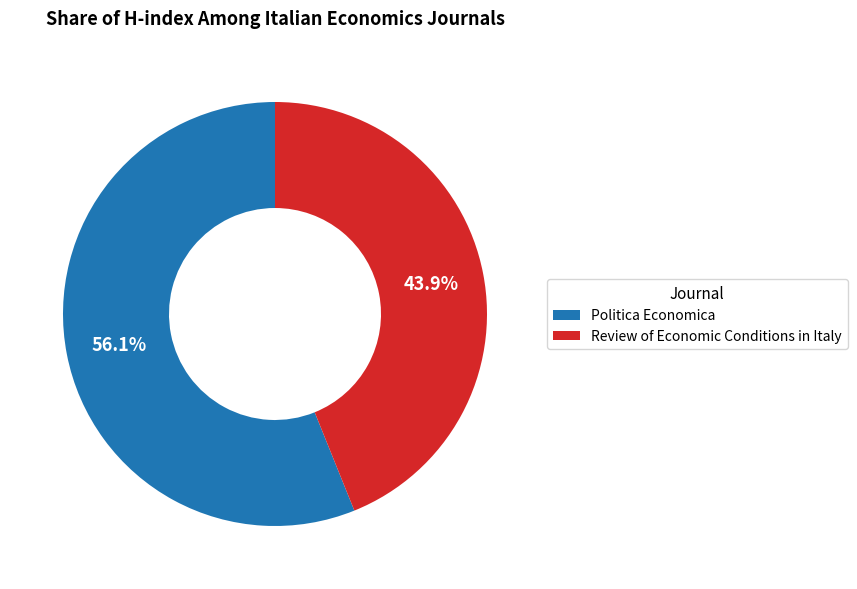

Count the number of slices in the pie.

2